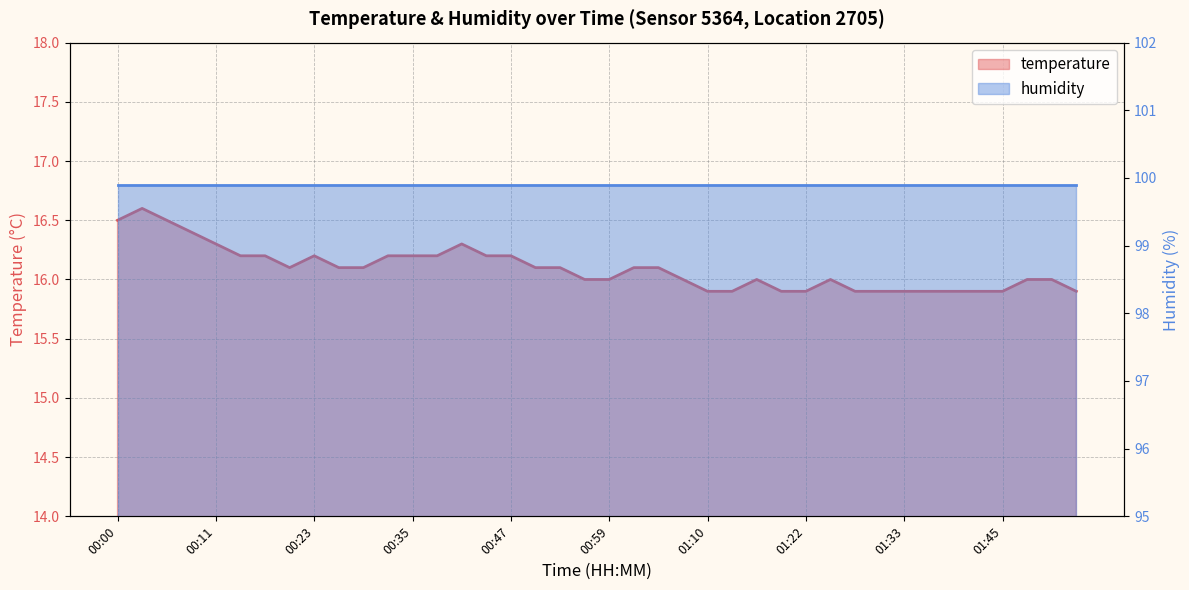

What is the maximum value shown in the chart?

16.6